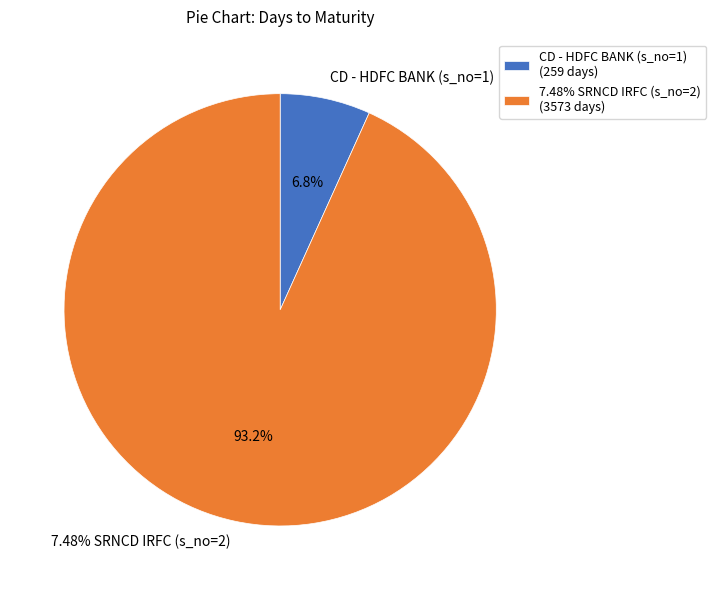

Is it true that 7.48% SRNCD IRFC (s_no=2) is 99% of the pie?

False